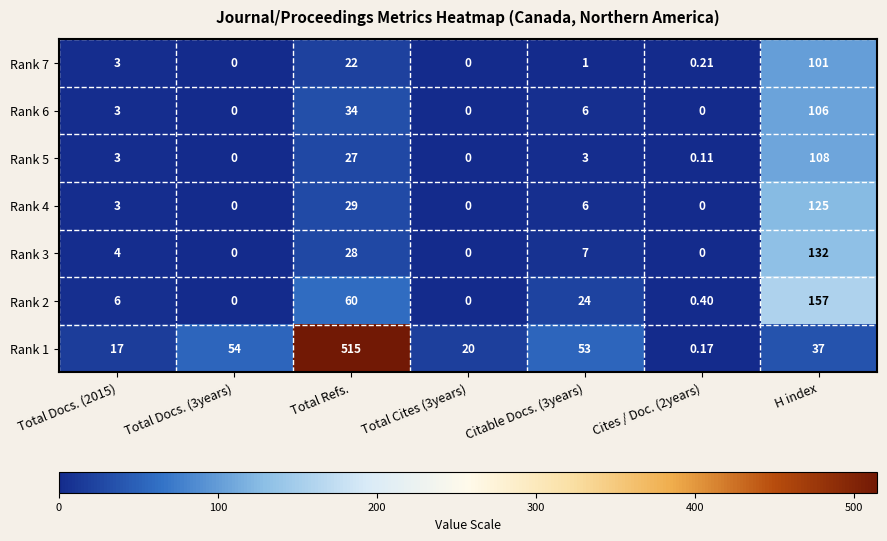

What is the spread (max minus min) of values at Total Cites (3years)?

20.0